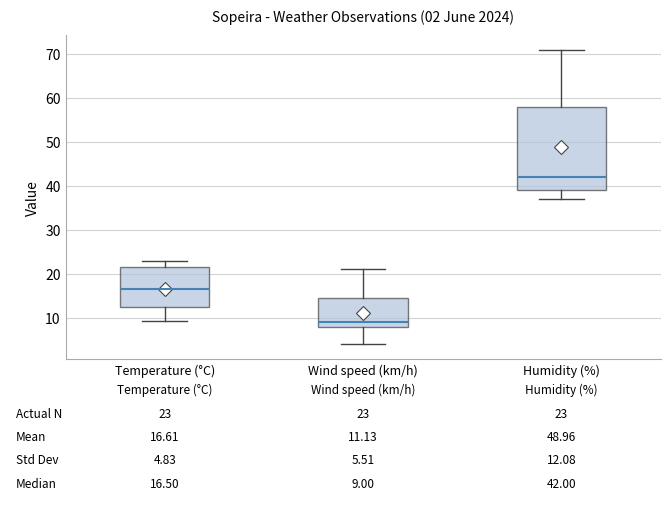

Which box is the tallest, from its lower edge to its upper edge?

Humidity (%)